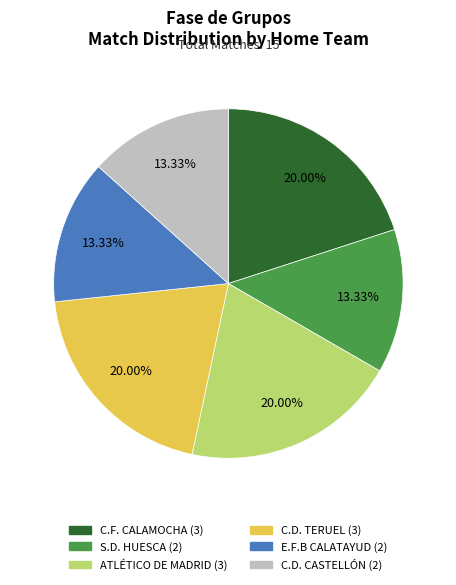

To the nearest percent, what is the combined percentage of E.F.B CALATAYUD and C.D. TERUEL?

33%